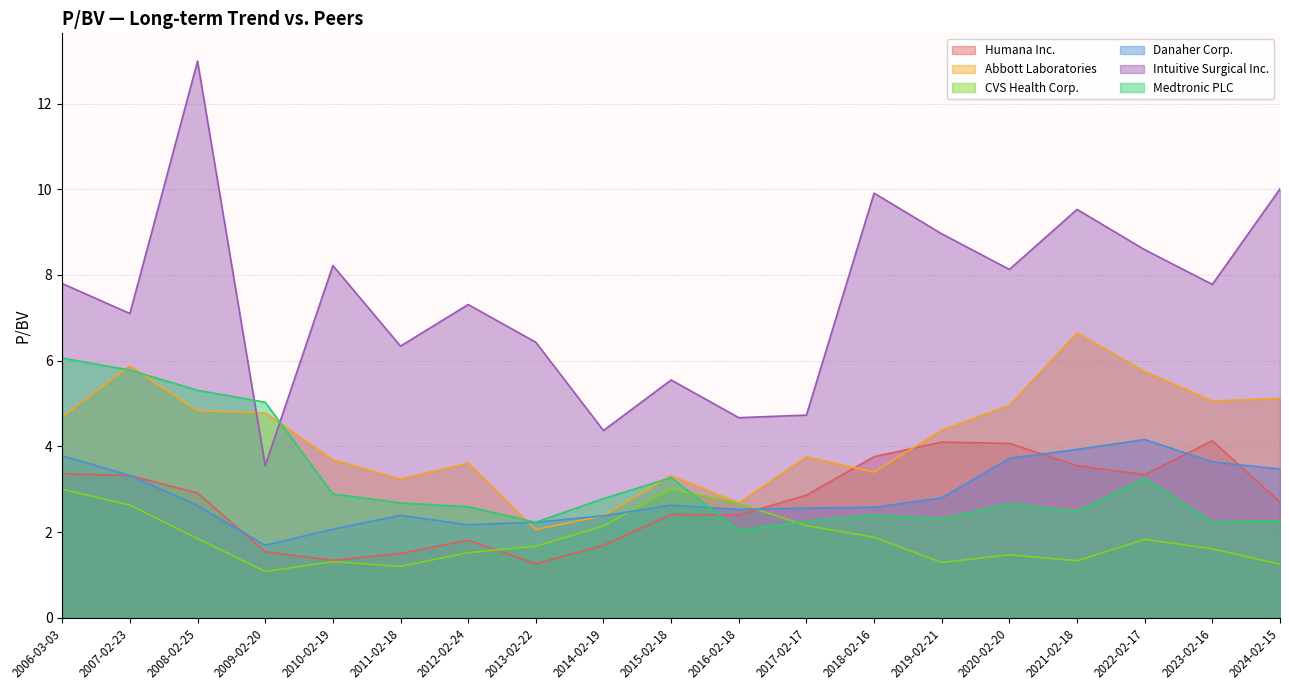

How many lines are shown in the chart?

6